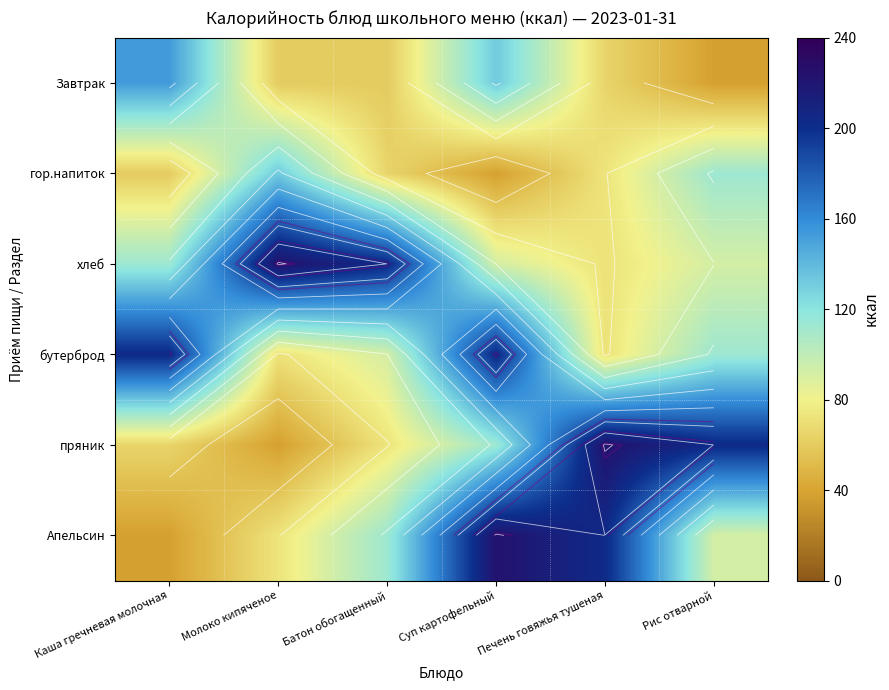

What is the average value of the пряник series?

119